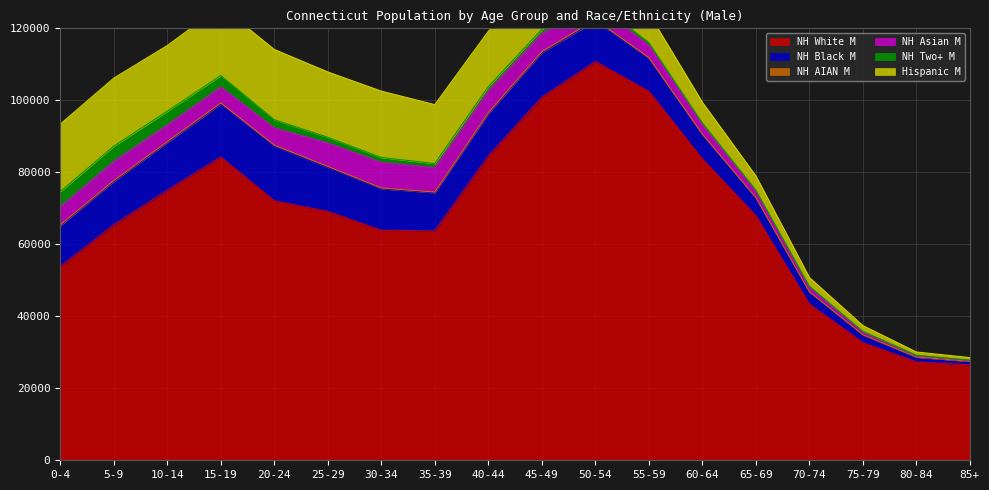

What is the spread (max minus min) of values at 25-29?

68870